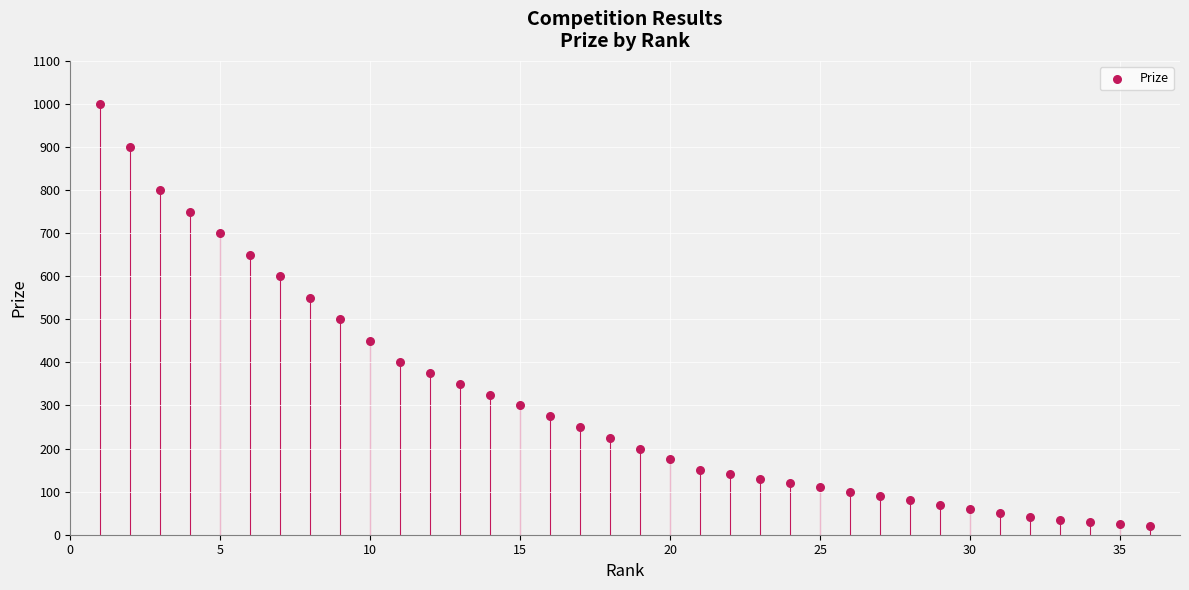

What is the range of X values (max minus min)?

35